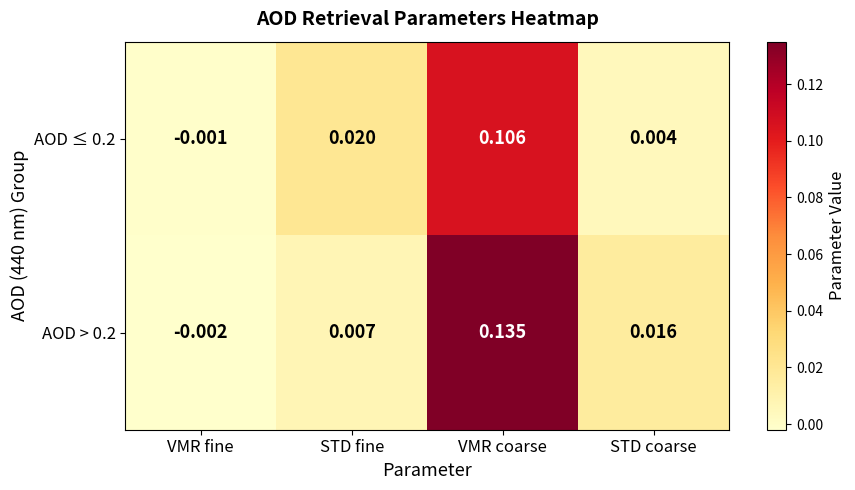

Which label corresponds to the largest value in the chart?

VMR coarse